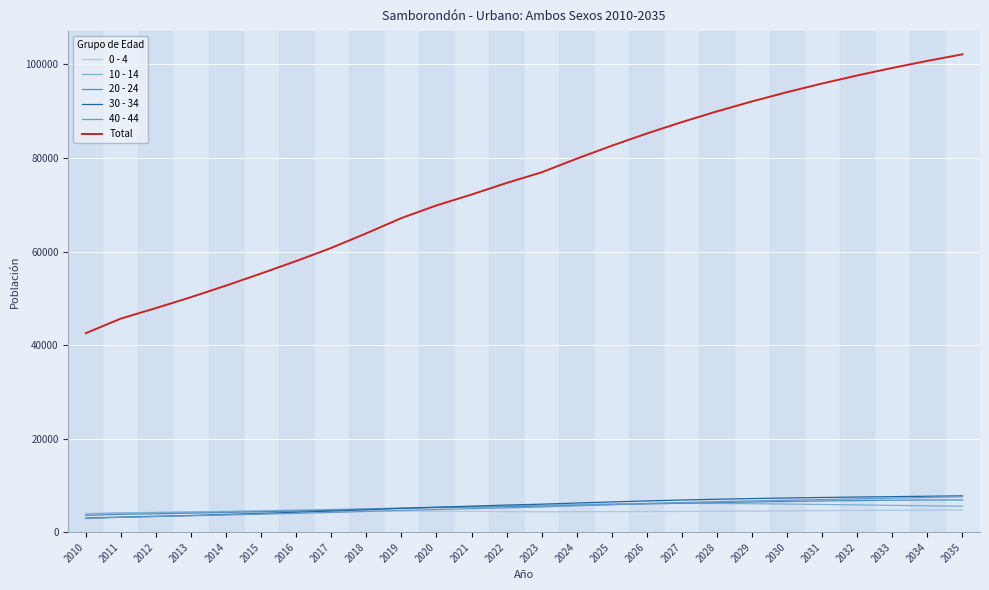

Reading right to left, what are all the values shown in this chart?

0 - 4: 2035=4760	2034=4728	2033=4692	2032=4648	2031=4604	2030=4556	2029=4514	2028=4472	2027=4441	2026=4416	2025=4400	2024=4386	2023=4372	2022=4394	2021=4438	2020=4471	2019=4493	2018=4505	2017=4504	2016=4485	2015=4449	2014=4391	2013=4321	2012=4243	2011=4174	2010=3995
10 - 14: 2035=5555	2034=5638	2033=5733	2032=5829	2031=5927	2030=6013	2029=6085	2028=6138	2027=6154	2026=6130	2025=6054	2024=5933	2023=5767	2022=5628	2021=5481	2020=5332	2019=5177	2018=5016	2017=4861	2016=4715	2015=4577	2014=4445	2013=4319	2012=4206	2011=4096	2010=3899
20 - 24: 2035=6890	2034=6884	2033=6837	2032=6762	2031=6668	2030=6566	2029=6451	2028=6327	2027=6192	2026=6045	2025=5887	2024=5720	2023=5549	2022=5432	2021=5358	2020=5264	2019=5115	2018=4903	2017=4699	2016=4532	2015=4374	2014=4219	2013=4073	2012=3937	2011=3818	2010=3592
30 - 34: 2035=7771	2034=7685	2033=7601	2032=7517	2031=7422	2030=7311	2029=7188	2028=7044	2027=6877	2026=6685	2025=6469	2024=6235	2023=5988	2022=5801	2021=5569	2020=5340	2019=5086	2018=4800	2017=4519	2016=4266	2015=4021	2014=3788	2013=3576	2012=3389	2011=3220	2010=3012
40 - 44: 2035=7574	2034=7430	2033=7276	2032=7123	2031=6974	2030=6828	2029=6686	2028=6530	2027=6345	2026=6133	2025=5897	2024=5649	2023=5399	2022=5213	2021=5023	2020=4839	2019=4643	2018=4430	2017=4222	2016=4031	2015=3853	2014=3675	2013=3503	2012=3339	2011=3177	2010=2944
Total: 2035=102163	2034=100755	2033=99252	2032=97645	2031=95924	2030=94077	2029=92095	2028=89966	2027=87681	2026=85234	2025=82624	2024=79854	2023=76938	2022=74654	2021=72183	2020=69859	2019=67148	2018=63891	2017=60773	2016=57967	2015=55306	2014=52719	2013=50249	2012=47904	2011=45666	2010=42543